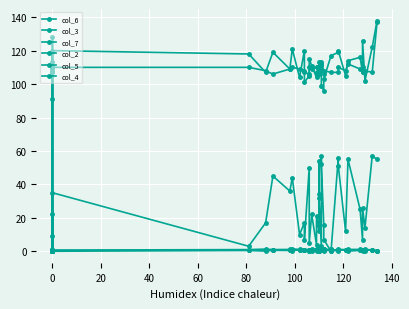

Which series has the widest spread of values?

col_6